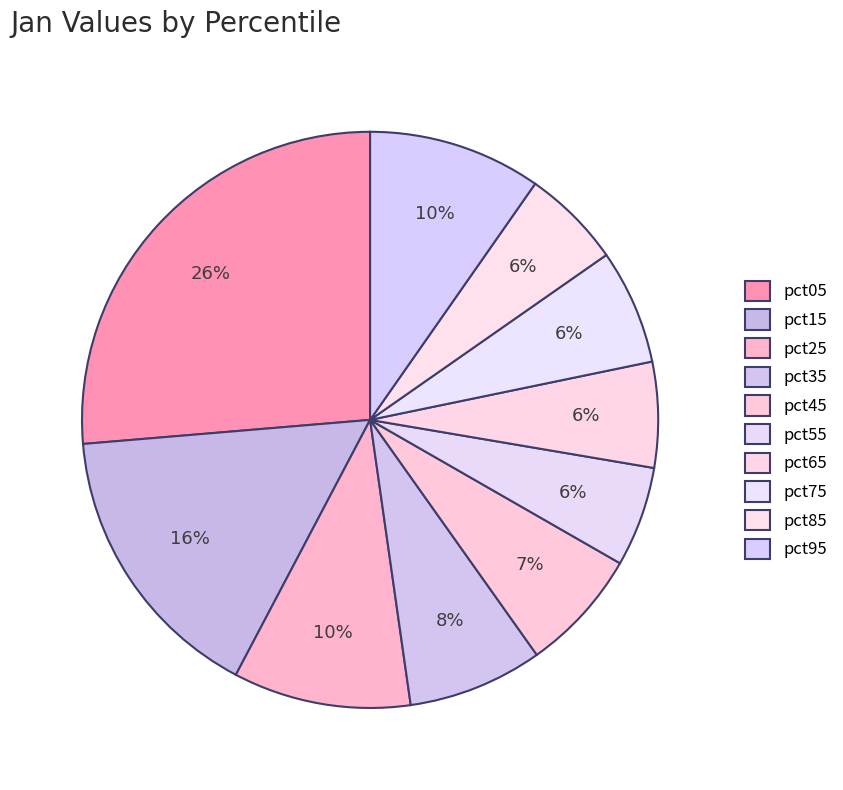

What is the change in value from pct55 to pct95?

+0.5